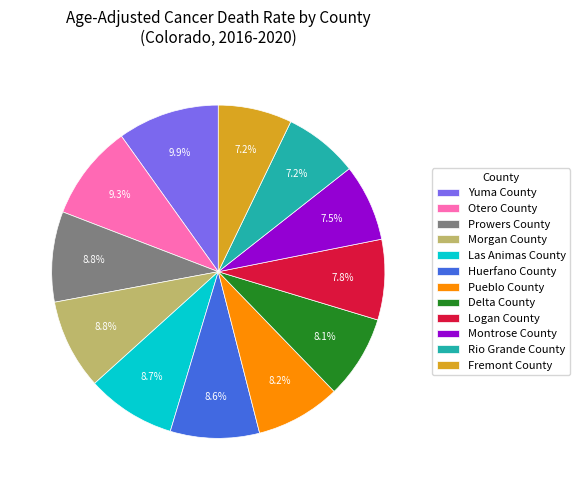

Is it true that Morgan County is 9% of the pie?

True